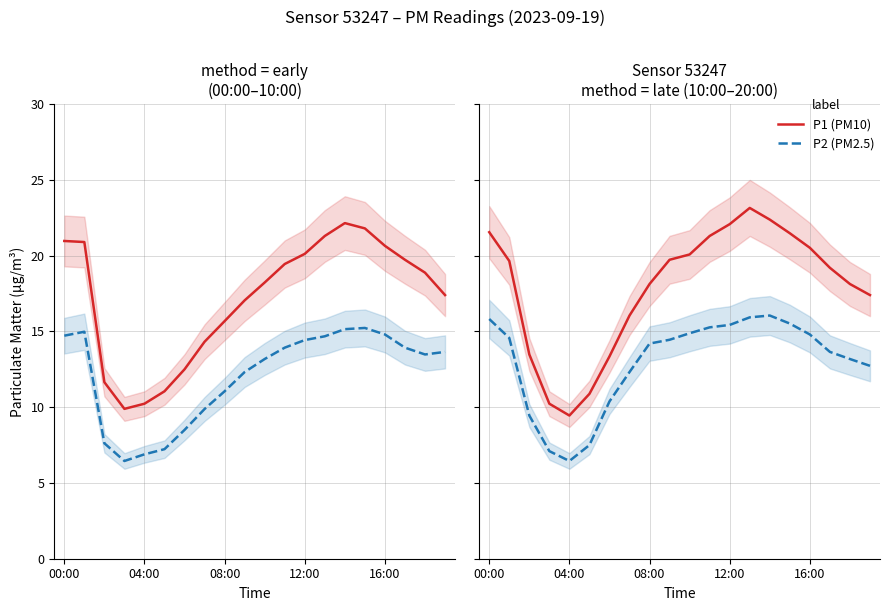

What is the difference between the P1 (PM10) values at 19 and 13?

5.8